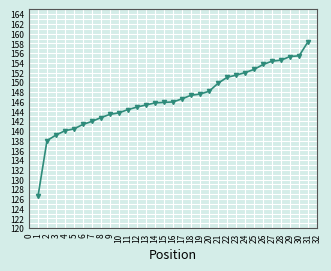

What is the sum of the values at 26 and 16?

299.6